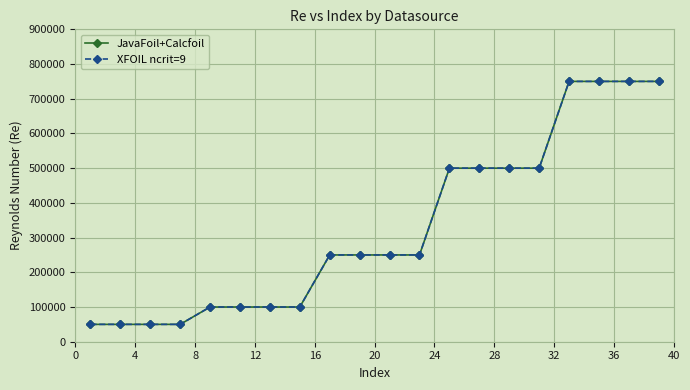

Reading right to left, list all the values displayed in this chart.

JavaFoil+Calcfoil: 750000	750000	750000	750000	500000	500000	500000	500000	250000	250000	250000	250000	100000	100000	100000	100000	50000	50000	50000	50000
XFOIL ncrit=9: 750000	750000	750000	750000	500000	500000	500000	500000	250000	250000	250000	250000	100000	100000	100000	100000	50000	50000	50000	50000